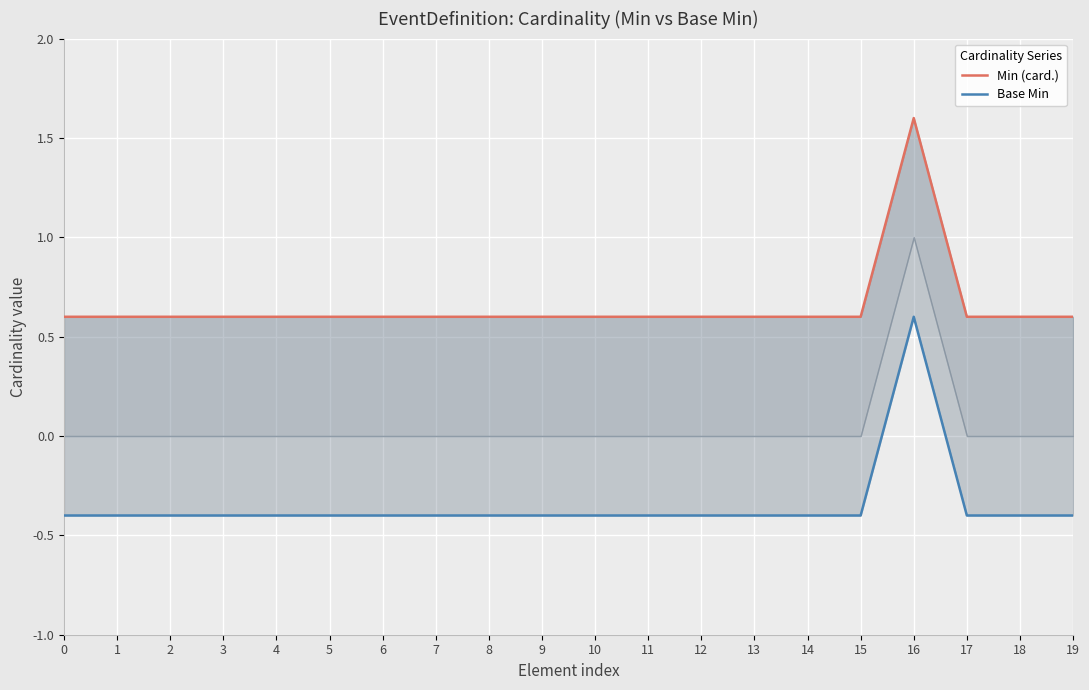

Which category has the highest value in the Min (card.) series?

16